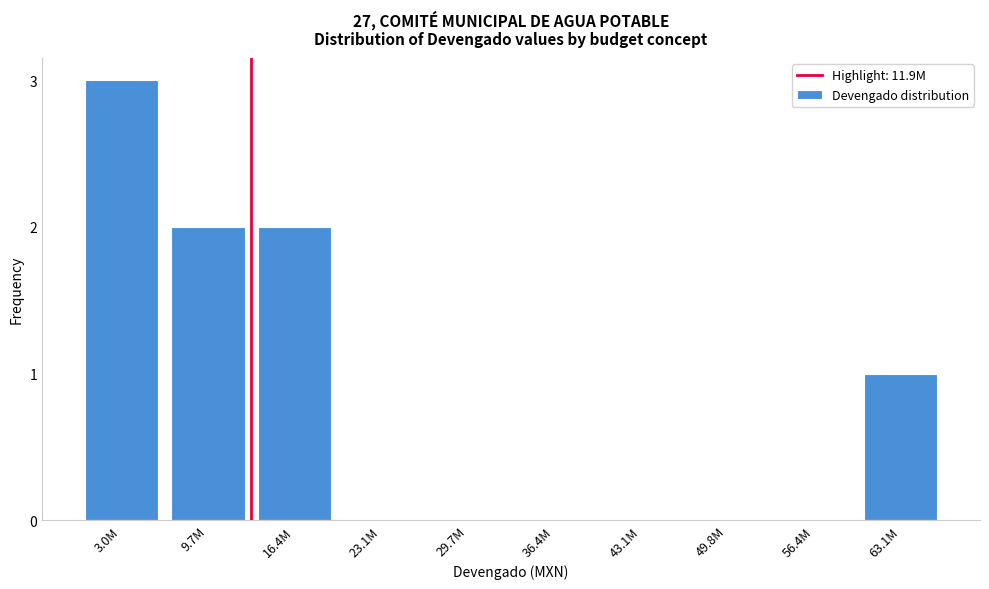

Reading left to right, transcribe all the data shown in this chart.

3.0M=3	9.7M=2	16.4M=2	23.1M=0	29.7M=0	36.4M=0	43.1M=0	49.8M=0	56.4M=0	63.1M=1